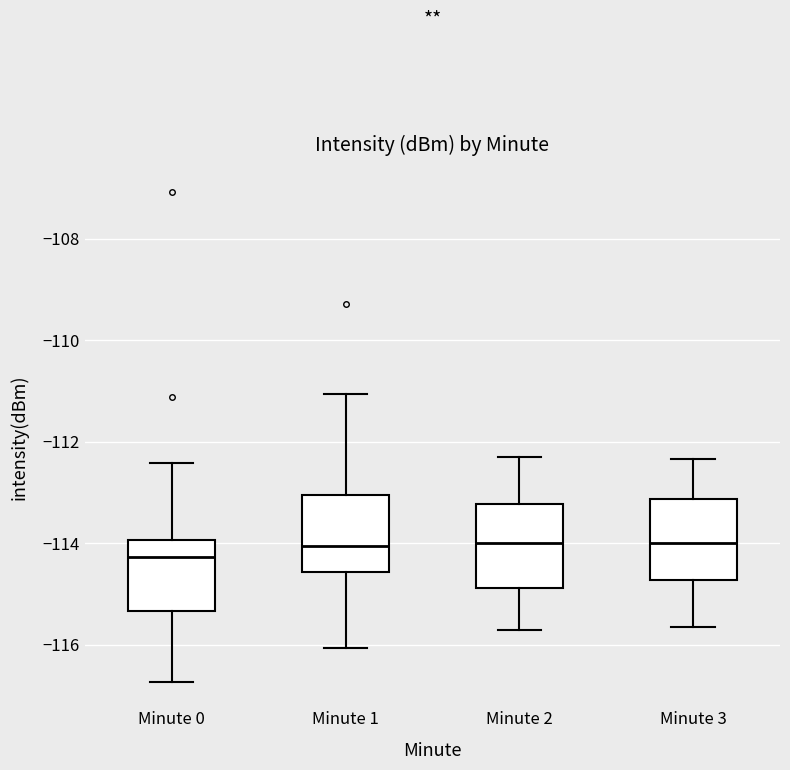

Reading left to right, transcribe this box plot: for each box, give where its median line is, the range the box spans, and where its two whiskers end, as read against the y-axis. The values are not printed on the chart, so give them approximately, as read against the axis.

Minute 0: median -114.2, box -115.4 to -114.0, whiskers -116.8 to -112.4
Minute 1: median -114.0, box -114.6 to -113.0, whiskers -116.0 to -111.0
Minute 2: median -114.0, box -114.8 to -113.2, whiskers -115.6 to -112.2
Minute 3: median -114.0, box -114.8 to -113.2, whiskers -115.6 to -112.4